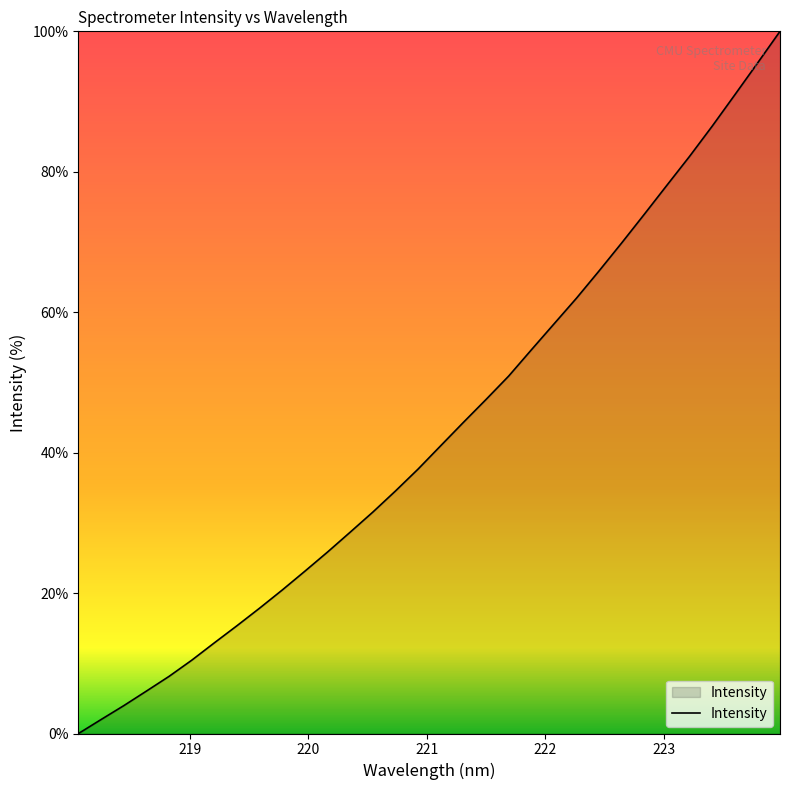

What is the average value?

43.1